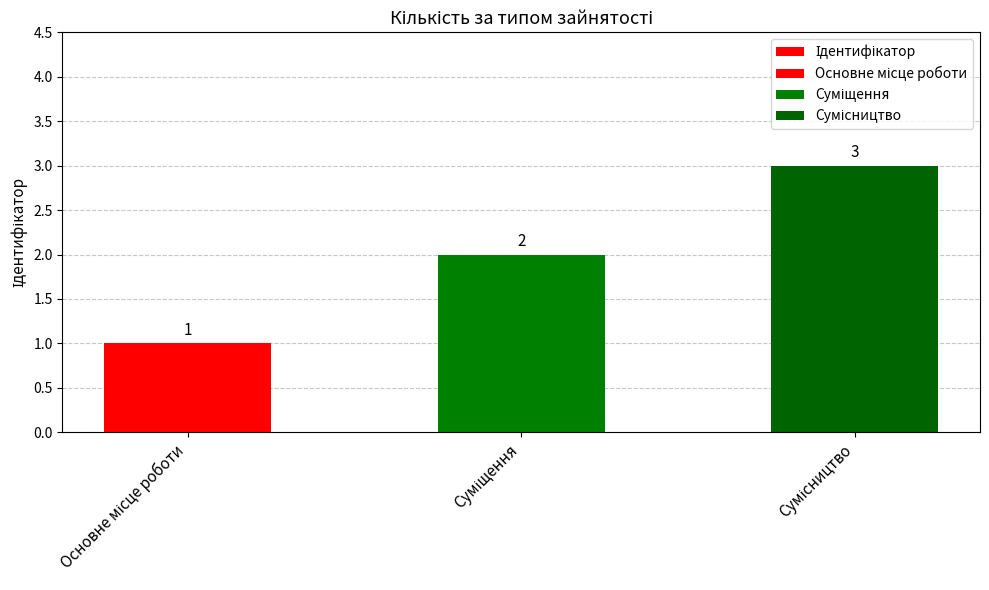

Count the number of data series in this chart.

1